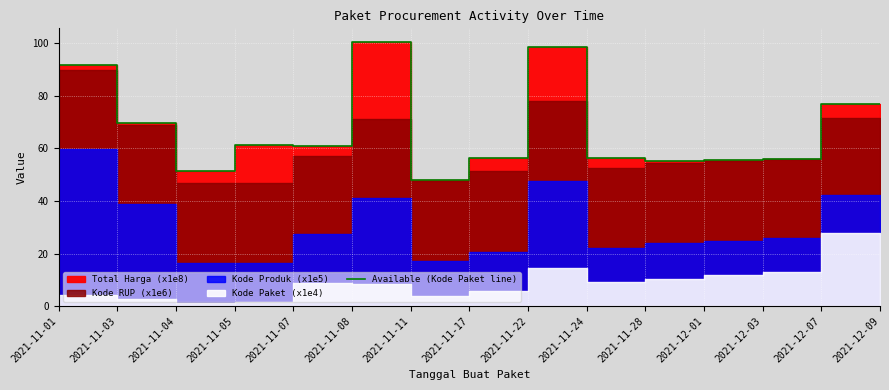

Which label corresponds to the smallest value in the chart?

2021-11-01